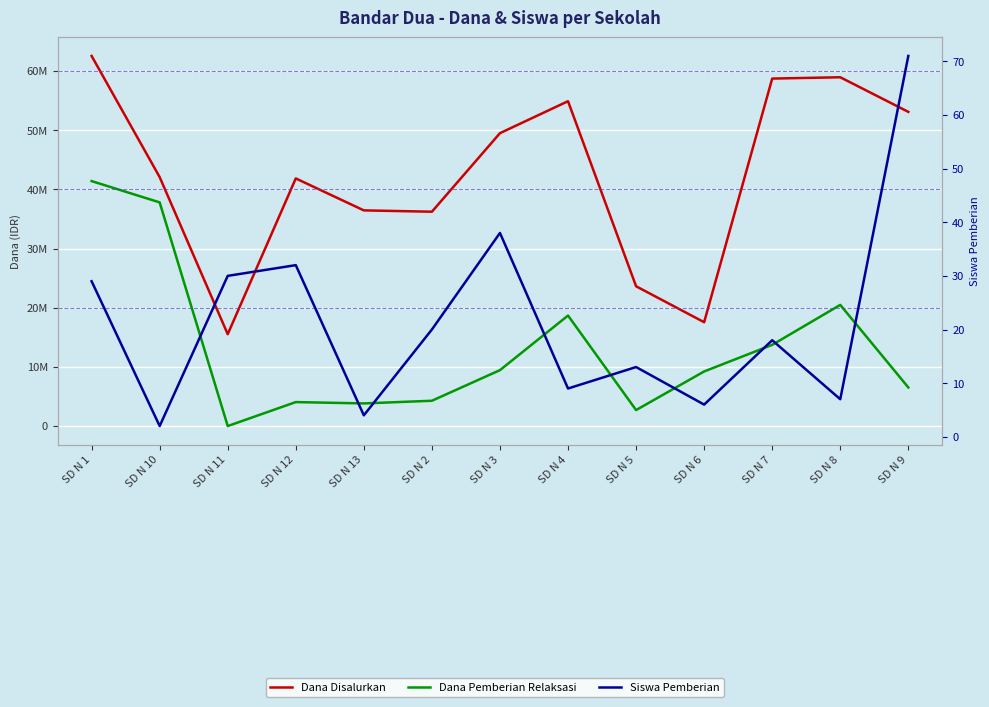

What is the total value across all series at SD N 11?

15525030